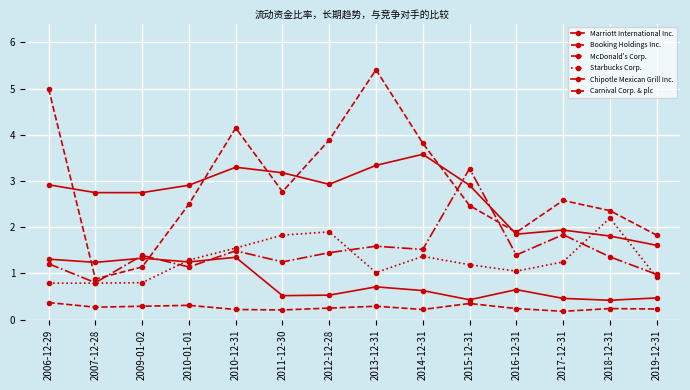

What is the spread (max minus min) of values at 2012-12-28?

3.6